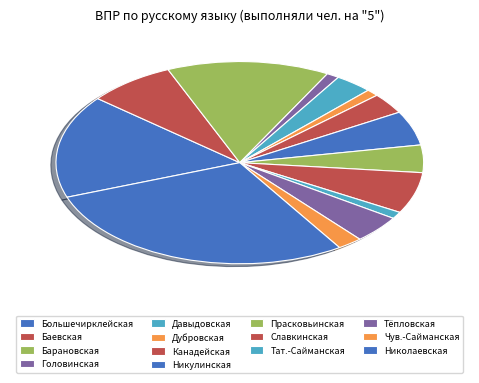

How many segments does this pie chart have?

14